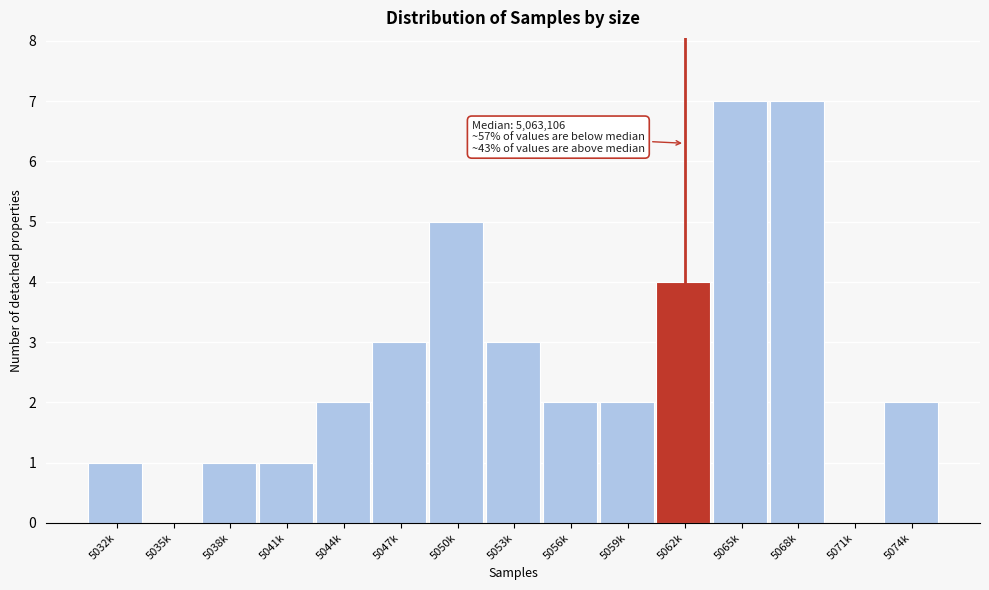

Reading right to left, what are all the values shown in this chart?

5074k=2	5071k=0	5068k=7	5065k=7	5062k=4	5059k=2	5056k=2	5053k=3	5050k=5	5047k=3	5044k=2	5041k=1	5038k=1	5035k=0	5032k=1